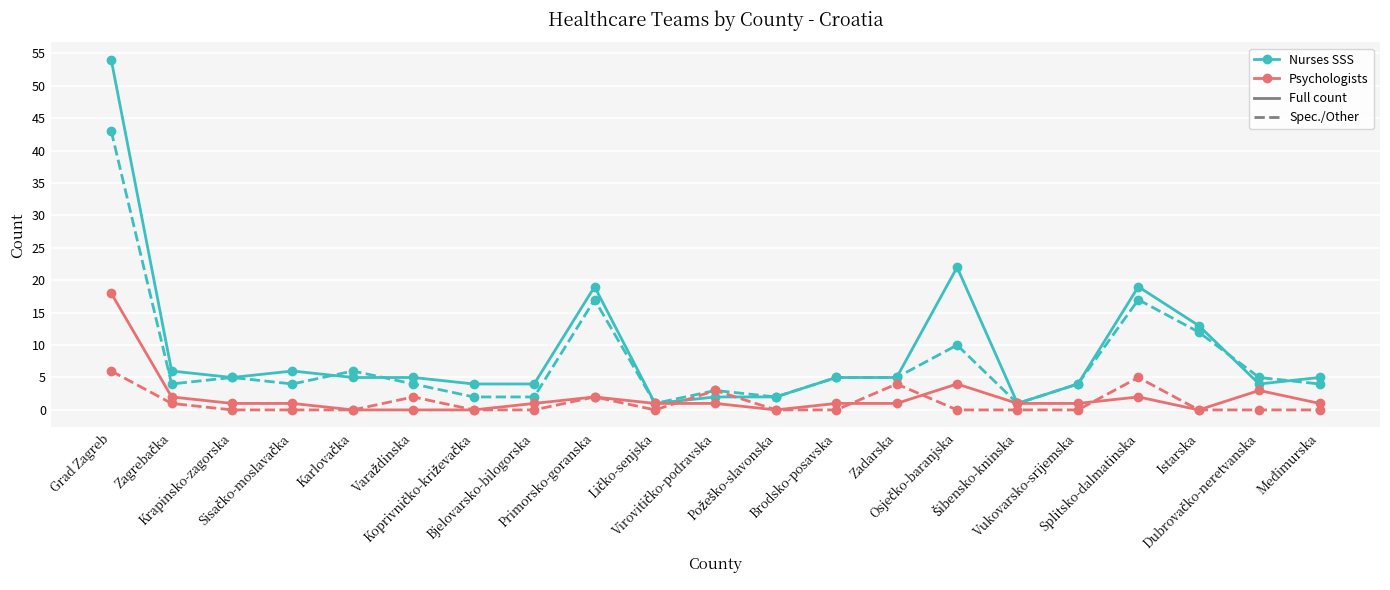

What is the greatest value displayed?

54